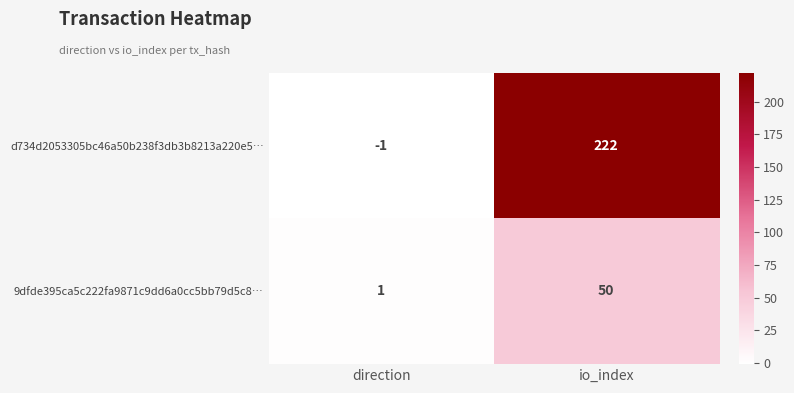

At which category does the chart reach its minimum across all series?

direction